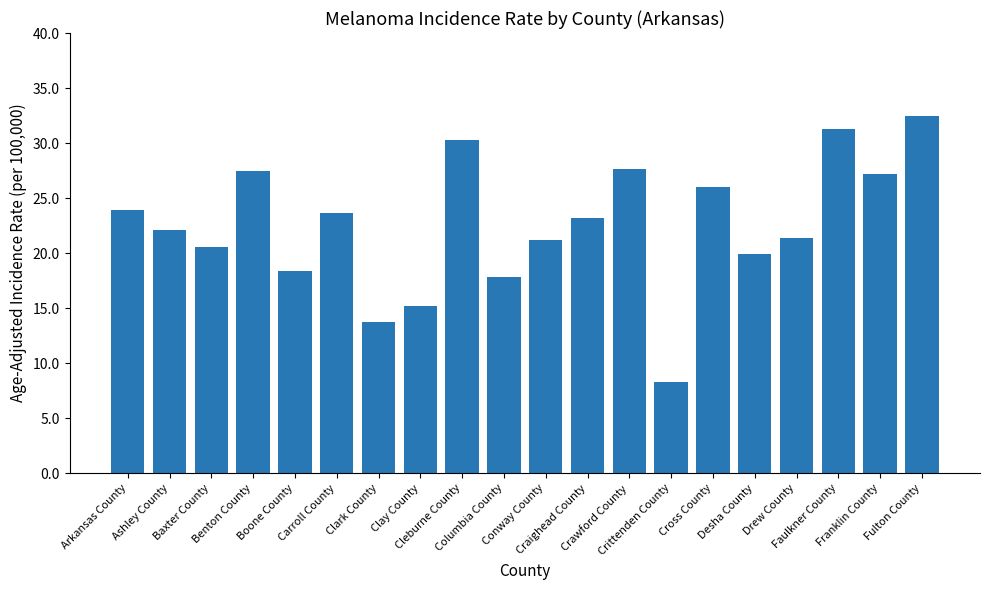

How many data points are less than 23?

10